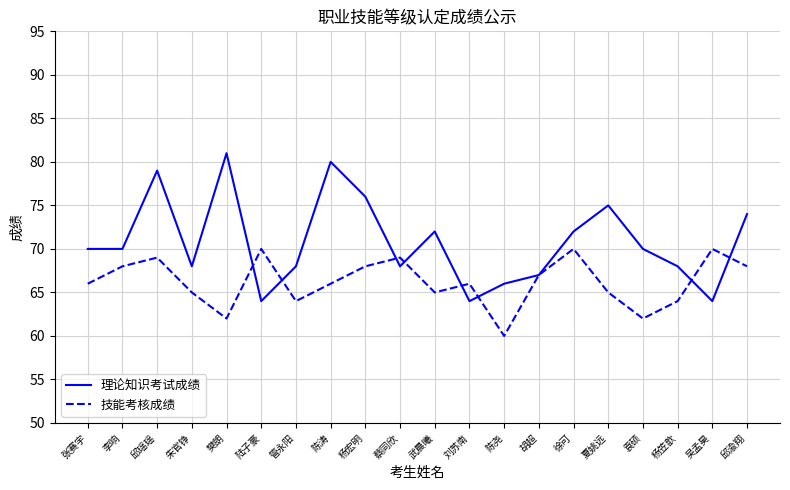

What position from the right is 邱渝翔?

1